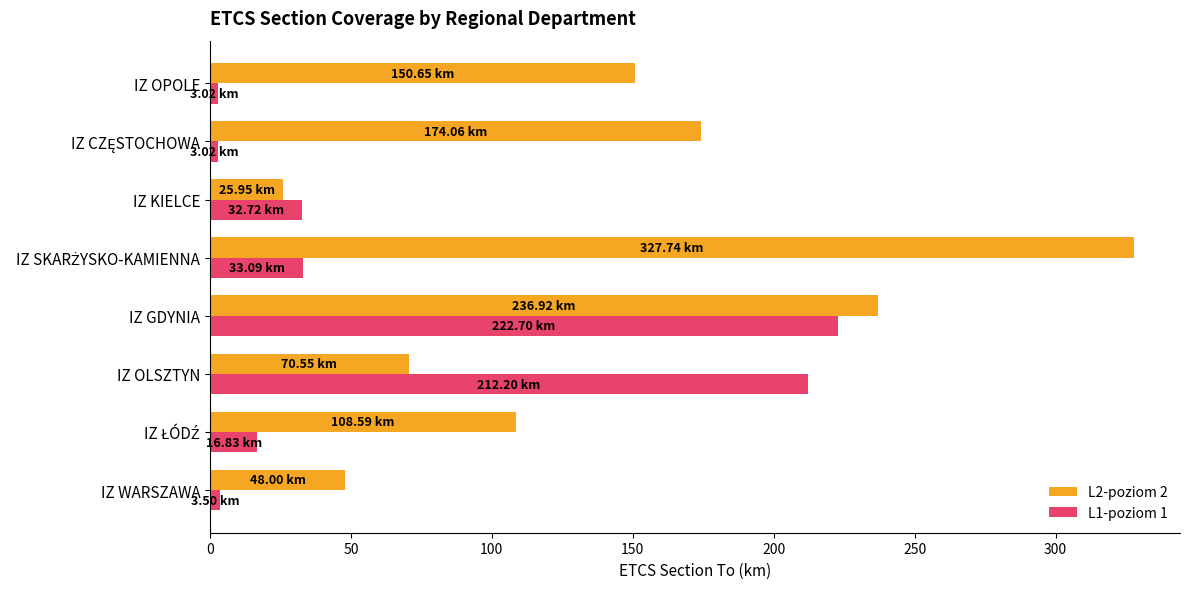

What is the average value of the L1-poziom 1 series?

65.9